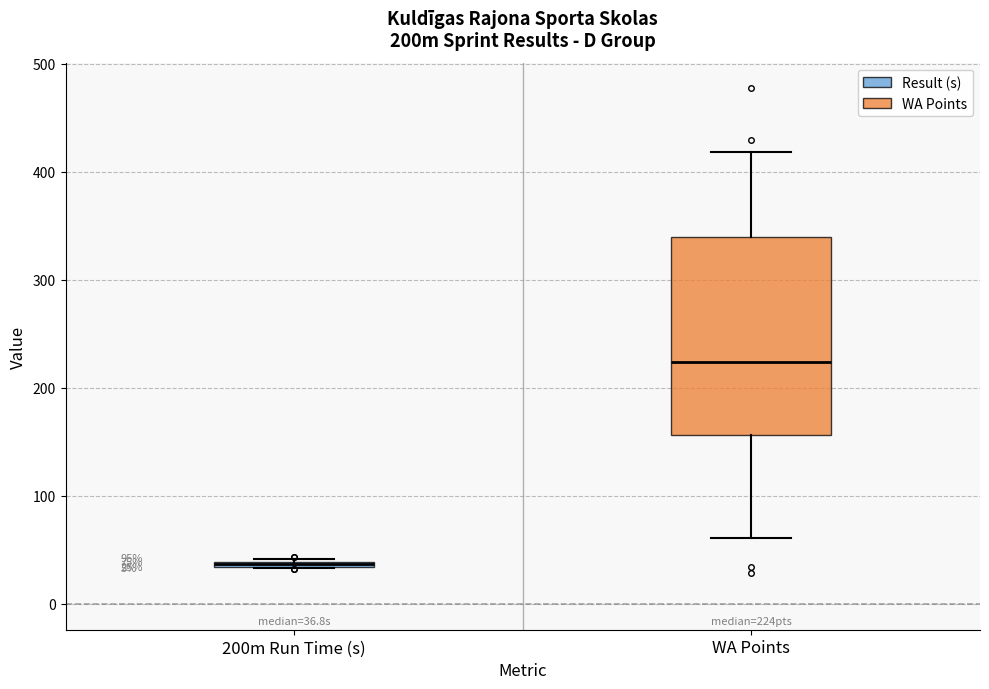

Which box is the tallest, from its lower edge to its upper edge?

WA Points